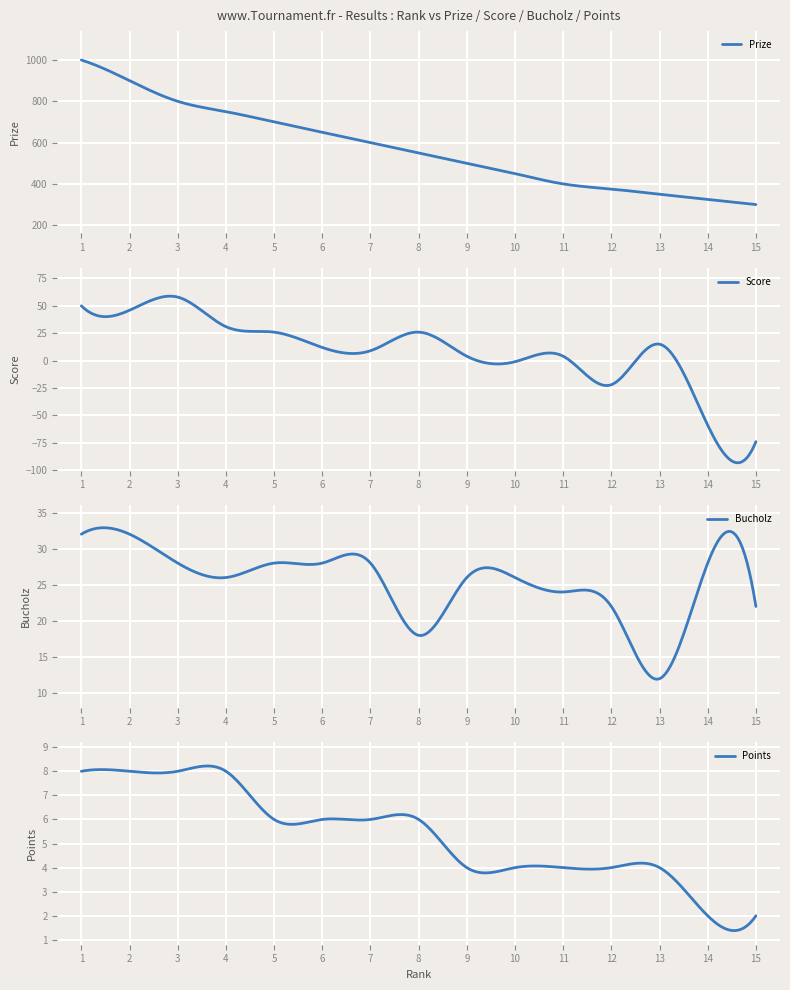

At which label does Score first exceed 12?

1